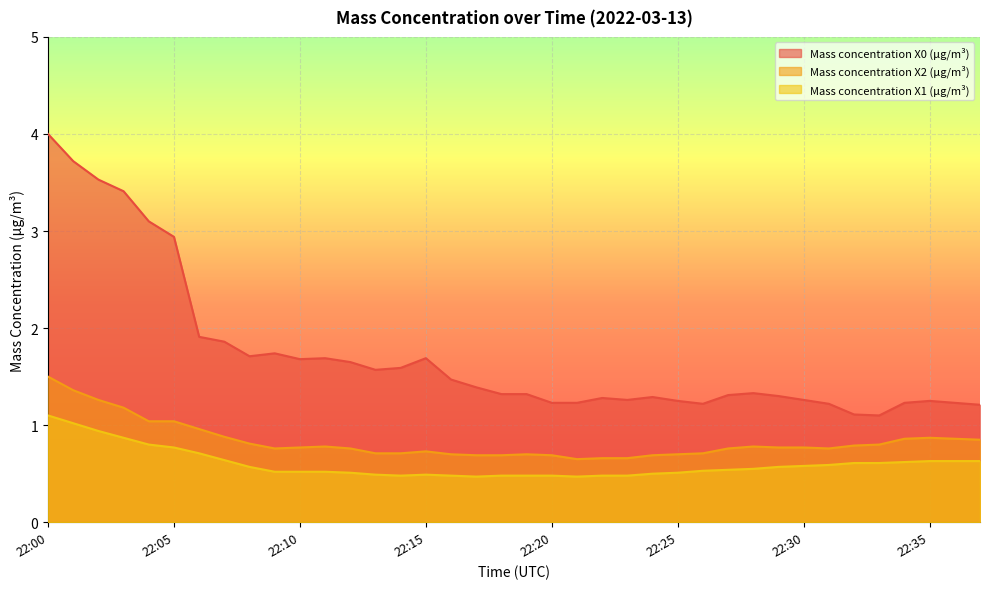

Does the chart display data point markers on the line(s)?

No